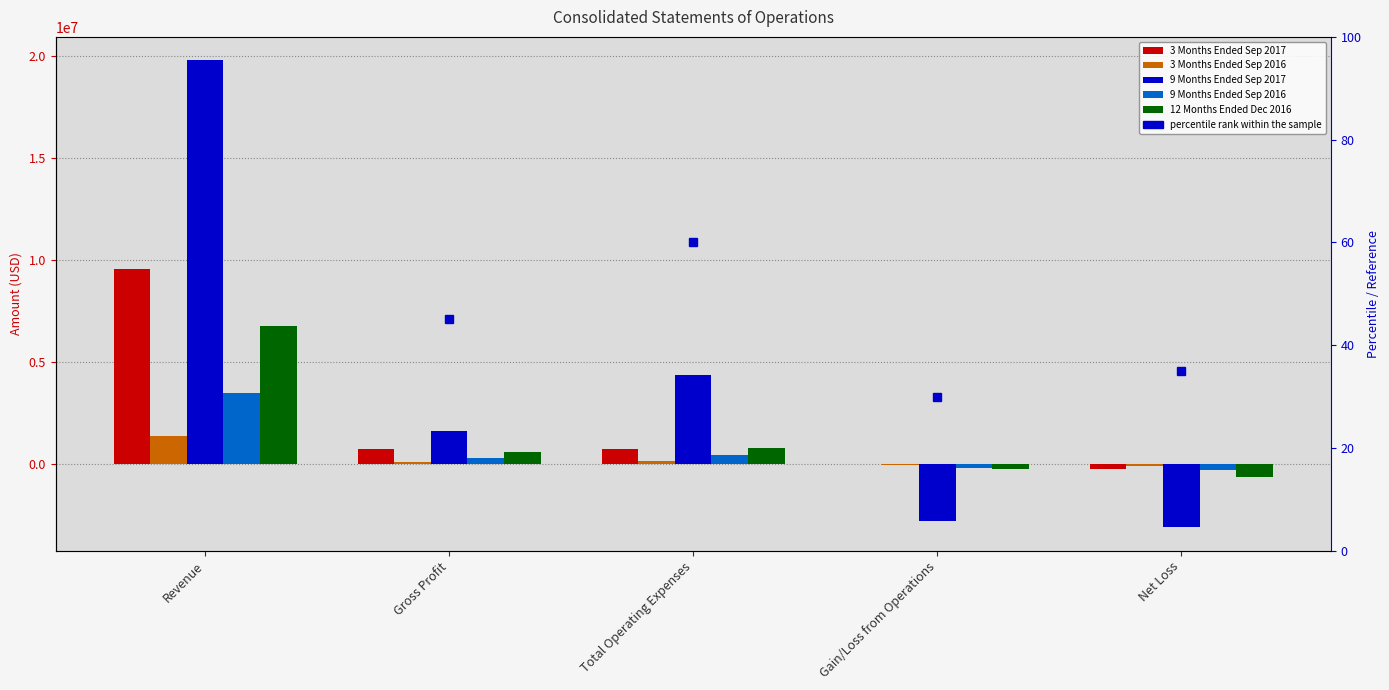

The value of 9 Months Ended Sep 2016 at Gain/Loss from Operations is -235758. True or false?

False